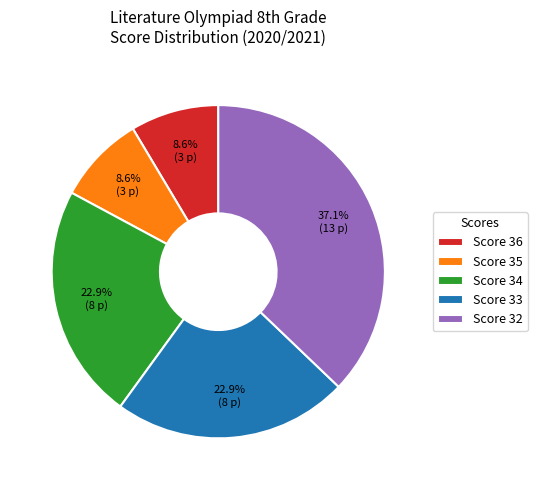

What is the largest slice in the pie chart?

Score 32